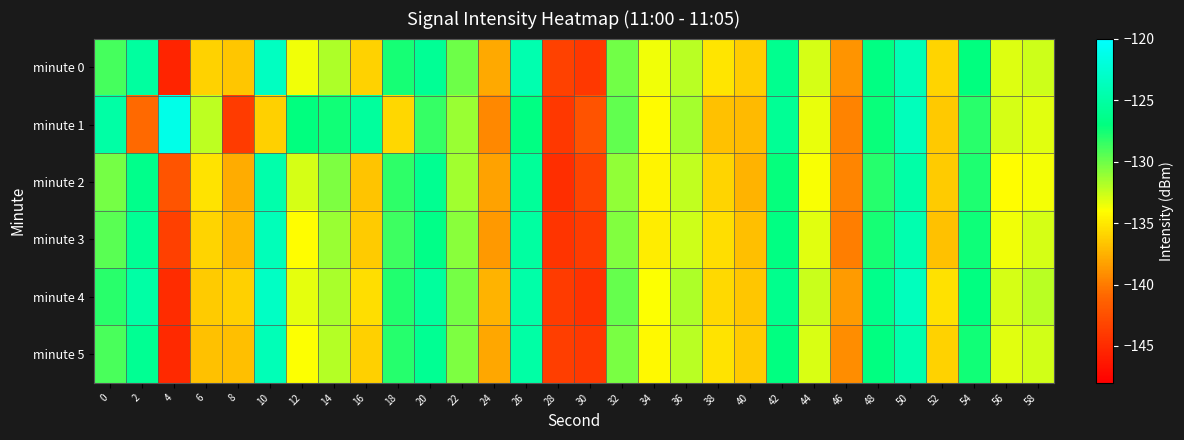

What is the total value across all series at 52?

-816.9